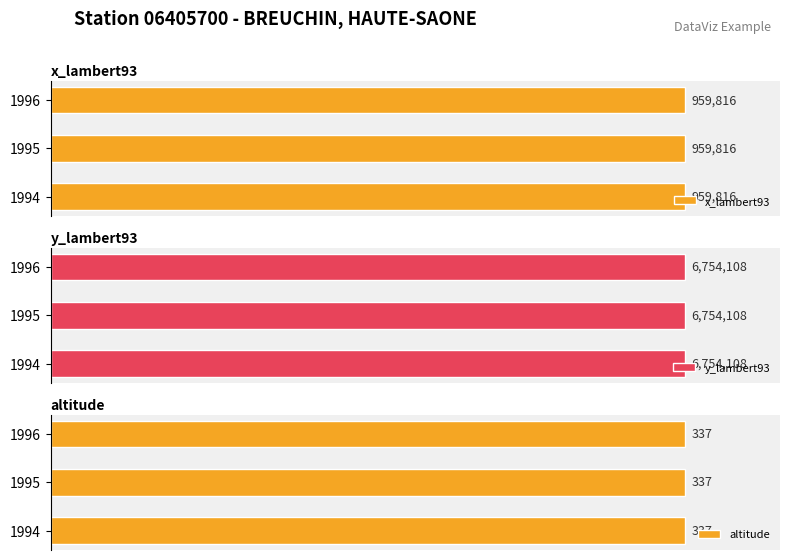

Read the x_lambert93 value at 1994.

959816